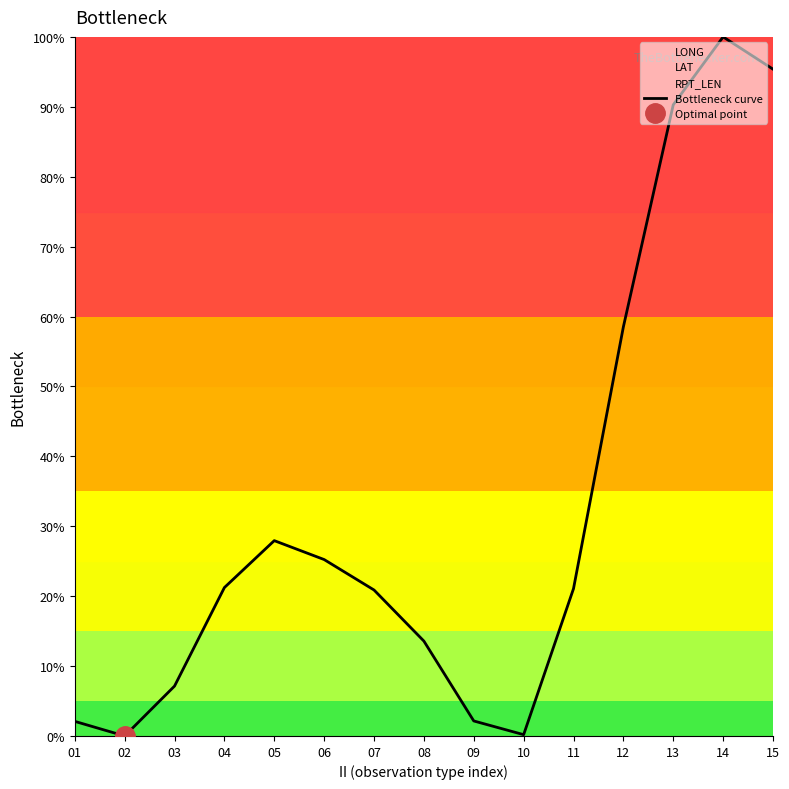

The value at 13 is 0.9. True or false?

True